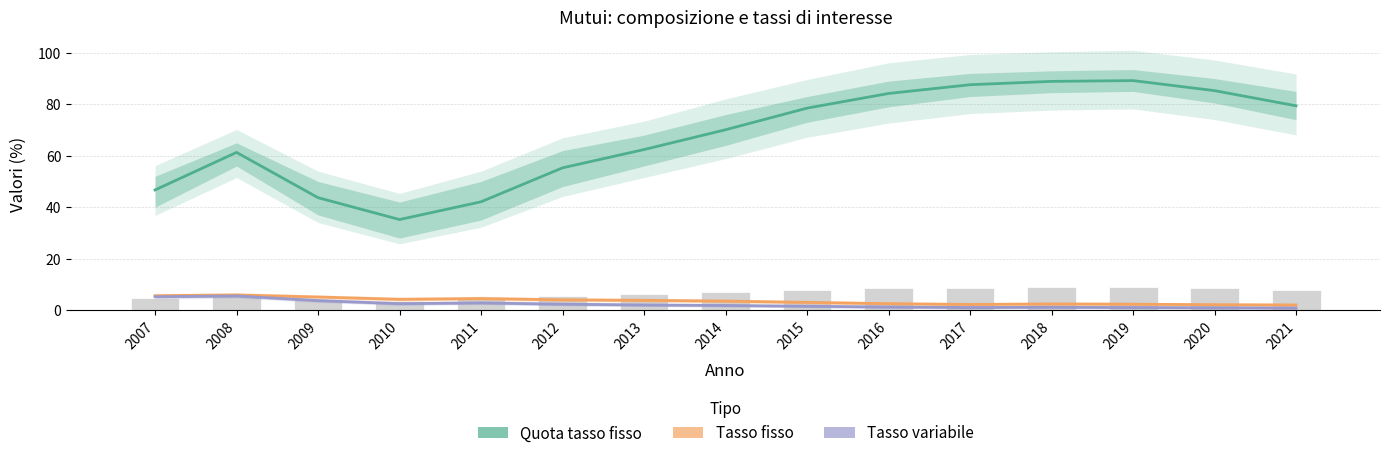

At 2017, list the series in order from smallest to largest.

Tasso variabile, Tasso fisso, Quota tasso fisso